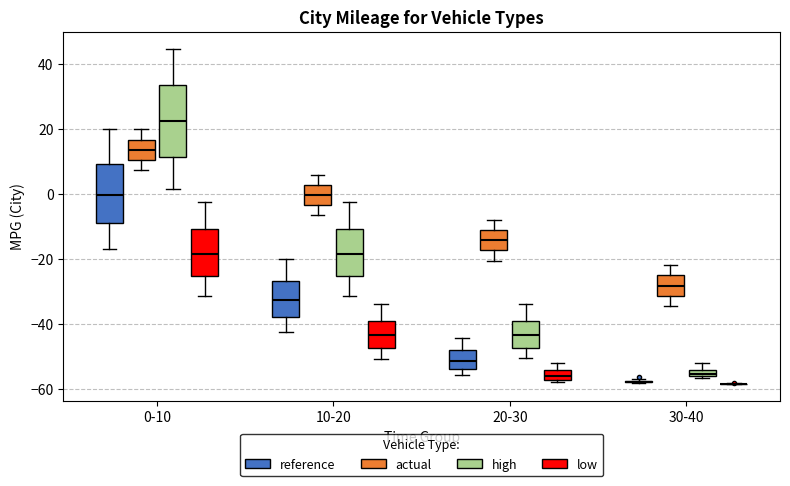

Comparing the boxes themselves (not the whiskers), which one is the tallest?

0-10 (high)